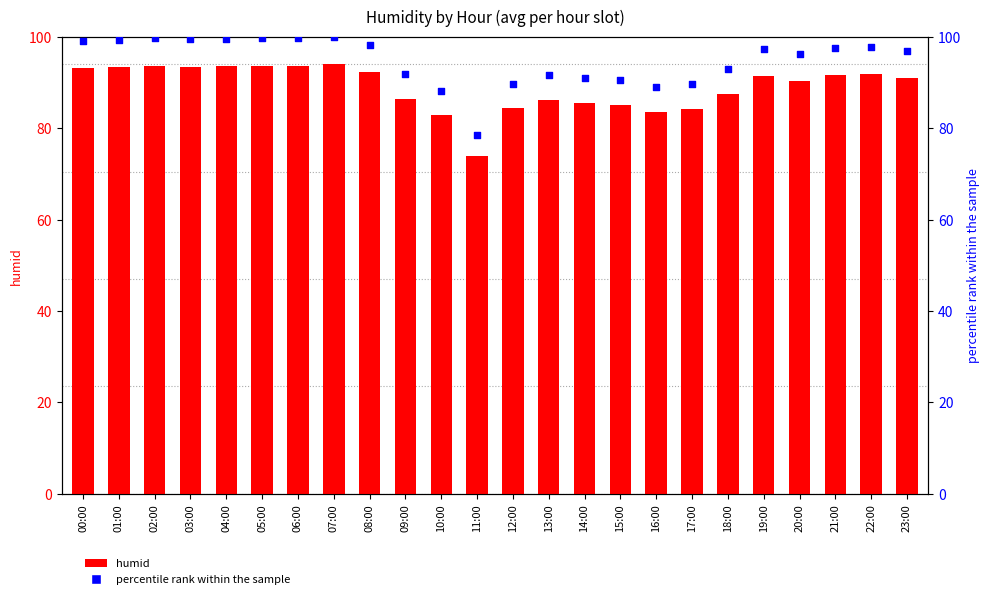

At which category is the sum across all series the highest?

07:00